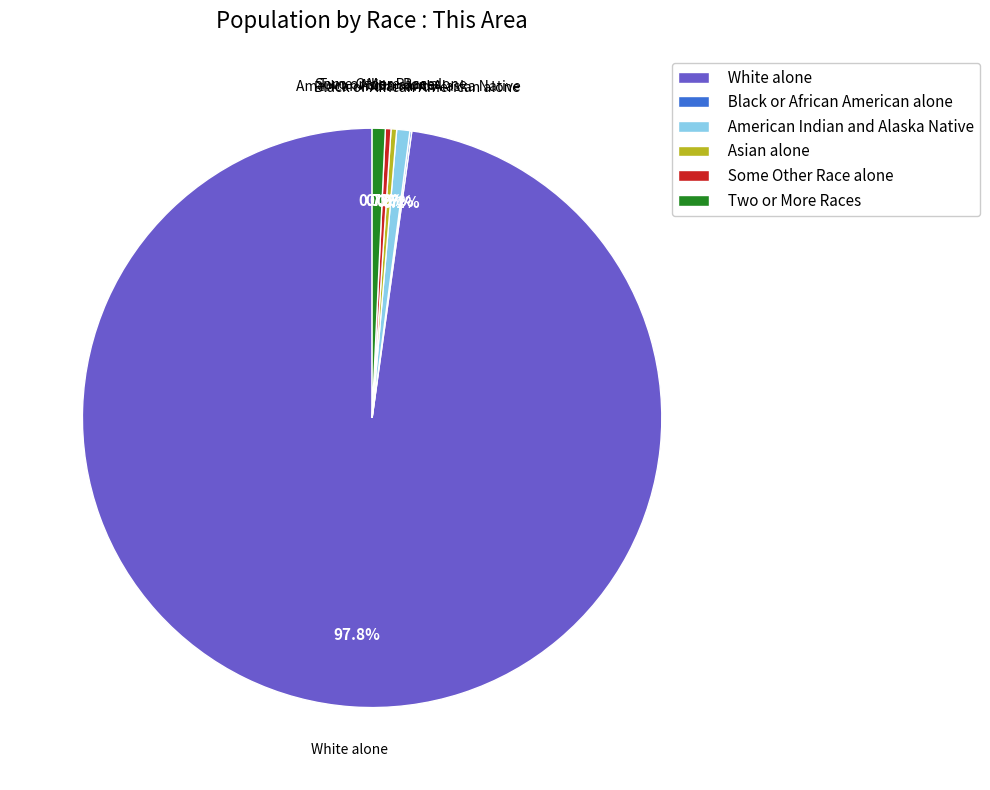

Which category has the biggest portion of the pie?

White alone